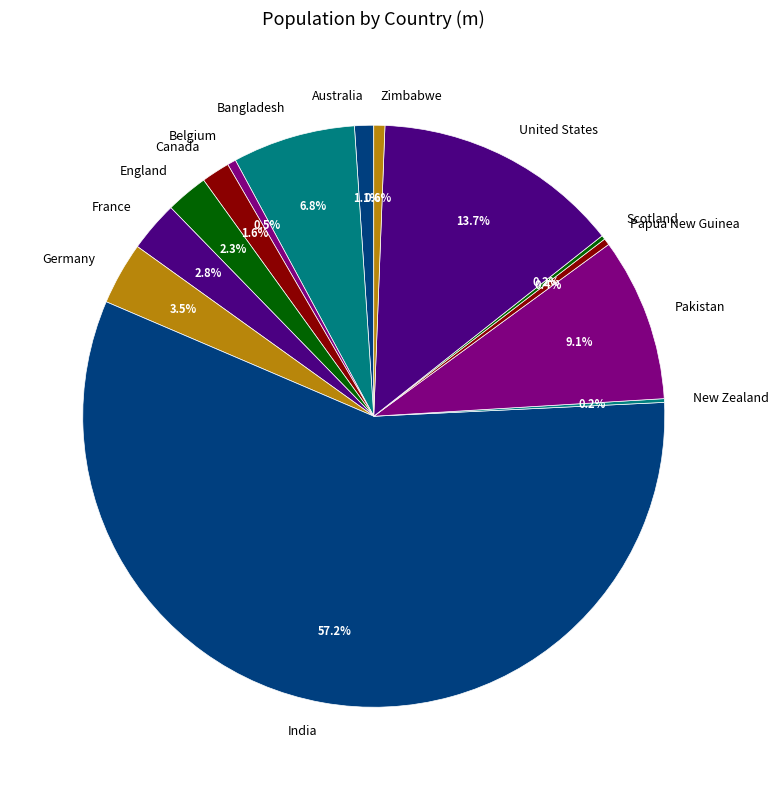

Is there a majority slice in this chart?

Yes